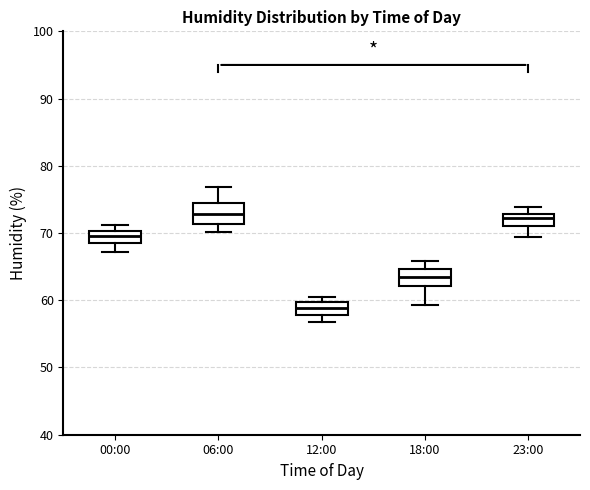

Reading left to right, transcribe this box plot: for each box, give where its median line is, the range the box spans, and where its two whiskers end, as read against the y-axis. The values are not printed on the chart, so give them approximately, as read against the axis.

00:00: median 70 (inside the box), box 68 to 70, whiskers 67 to 71
06:00: median 73, box 71 to 74, whiskers 70 to 77
12:00: median 59, box 58 to 60, whiskers 57 to 61
18:00: median 63, box 62 to 65, whiskers 59 to 66
23:00: median 72, box 71 to 73, whiskers 69 to 74